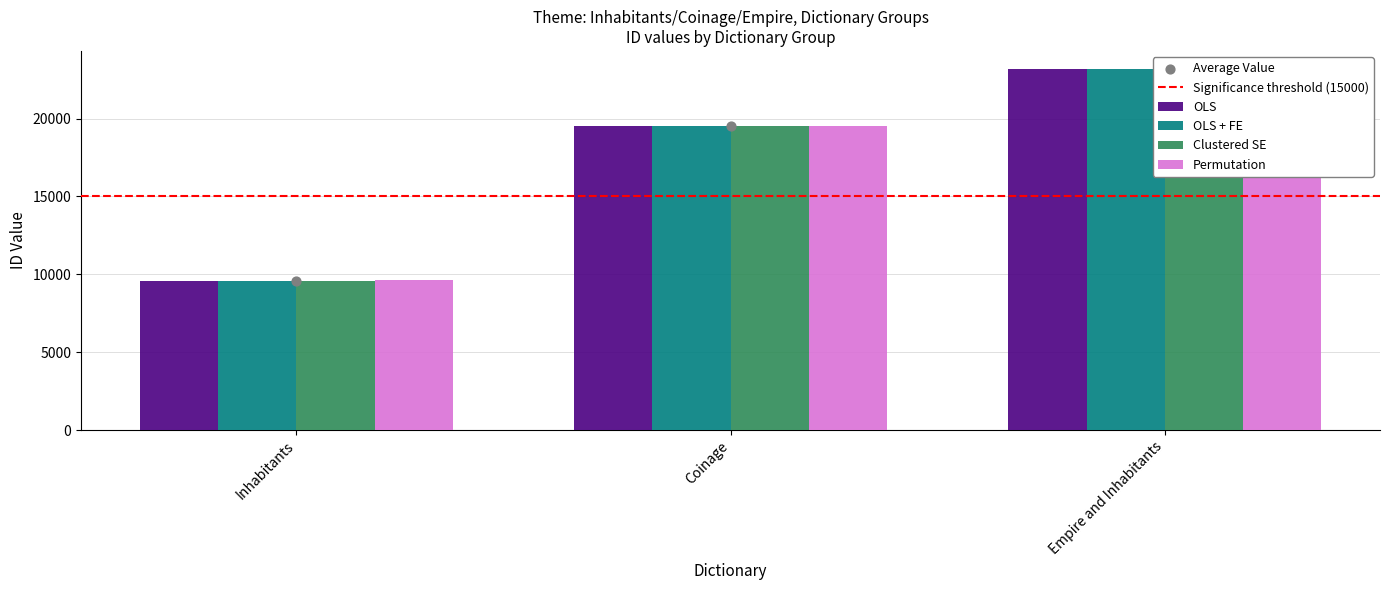

What is the total value across all series at Inhabitants?

38279